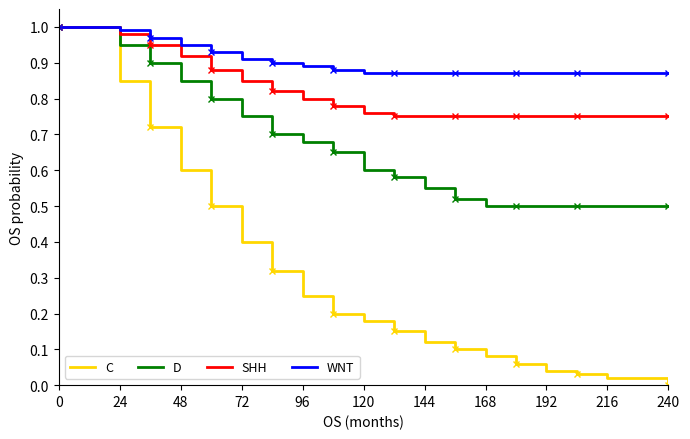

Which series has the largest range (max minus min)?

C